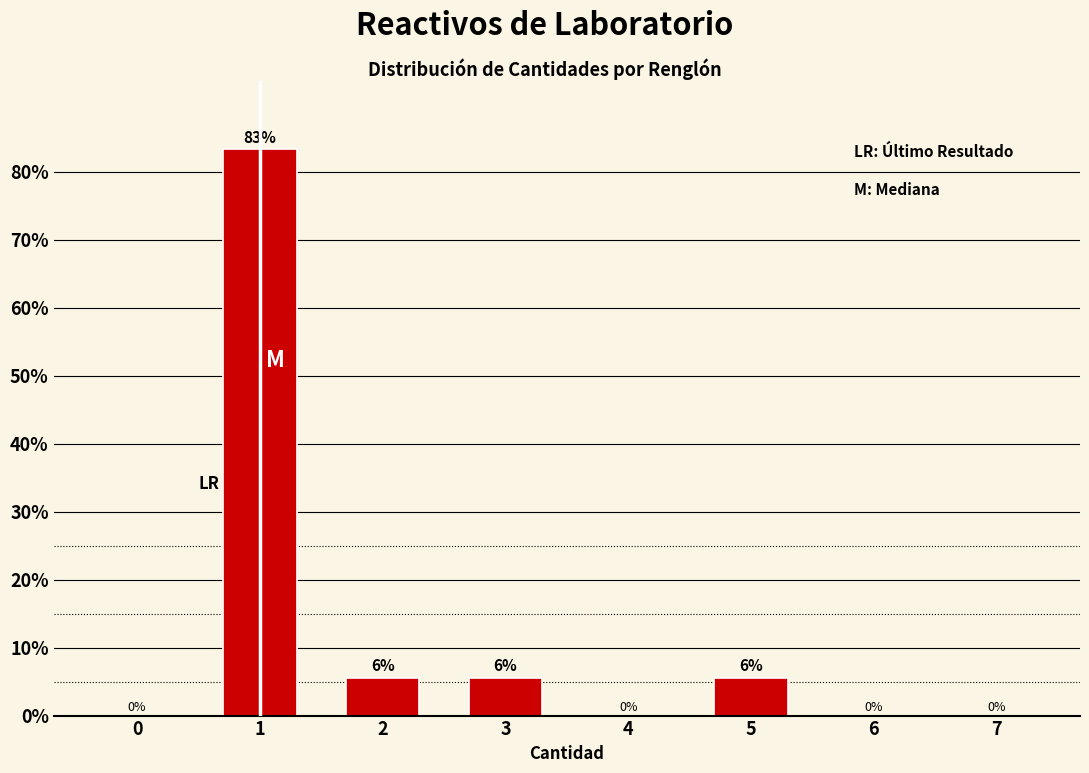

True or false: the data shows 0.0 at 6.

True